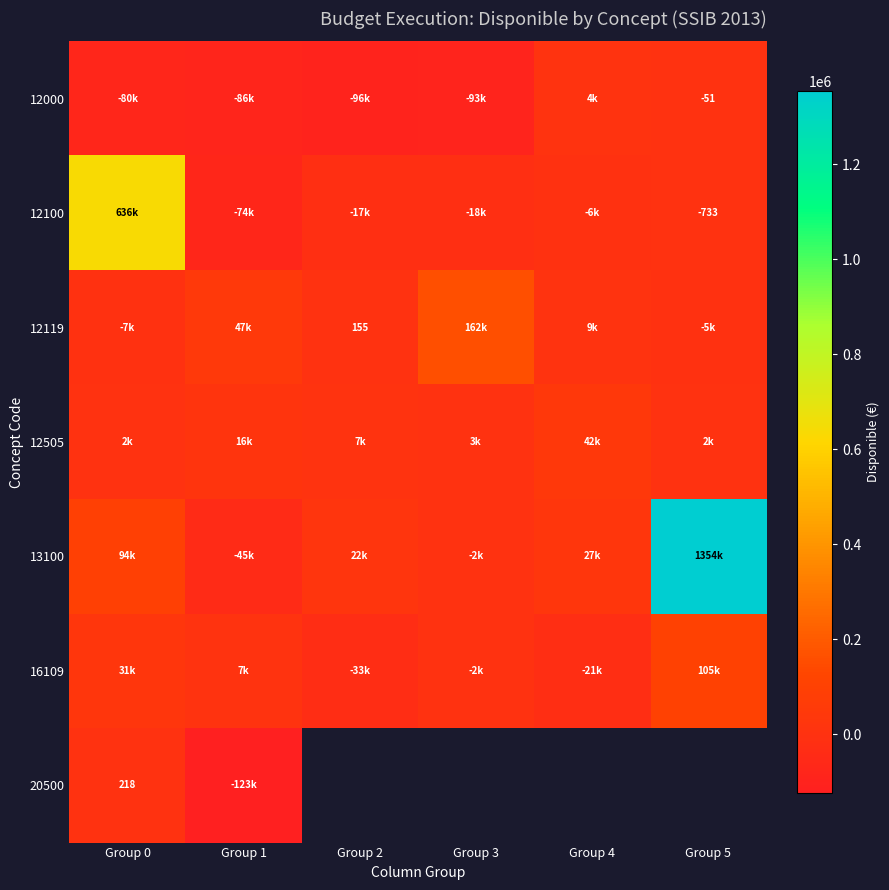

Rank the series at Group 1 from lowest to highest value.

20500, 12000, 12100, 13100, 16109, 12505, 12119